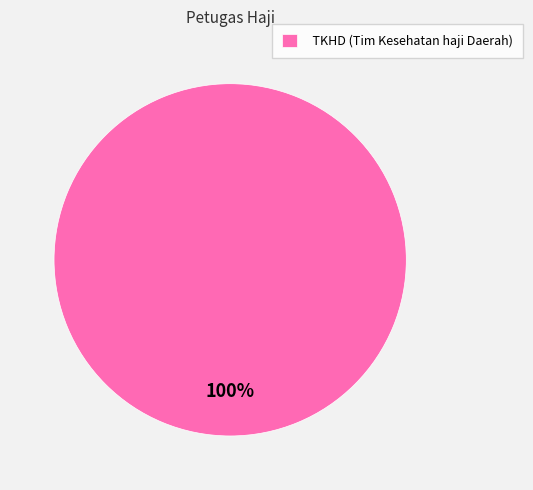

True or false: TKHD (Tim Kesehatan haji Daerah) accounts for 88% of the total.

False